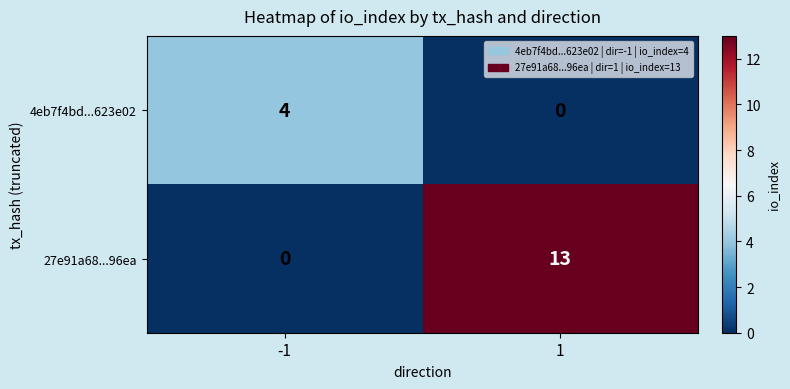

Reading right to left, what are all the values shown in this chart?

4eb7f4bd...623e02: 1=0	-1=4
27e91a68...96ea: 1=13	-1=0